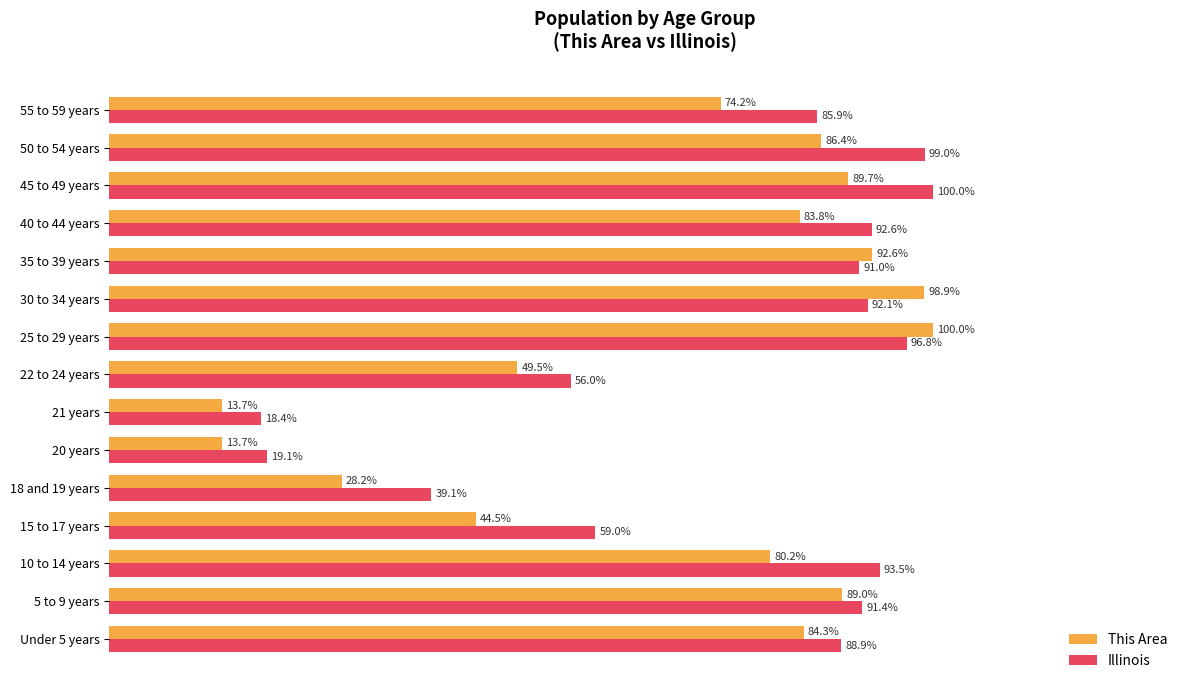

At 40 to 44 years, list the series in order from largest to smallest.

Illinois, This Area